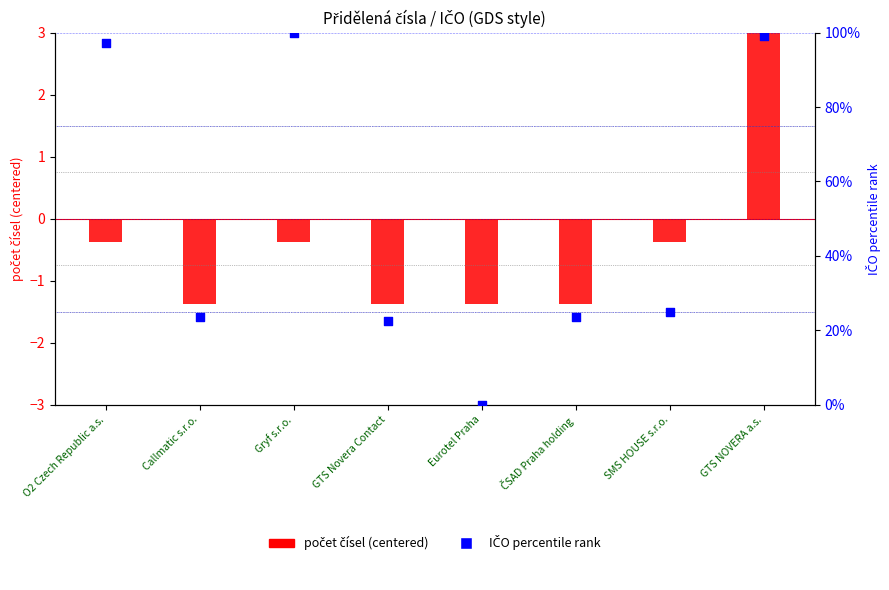

Is the value of počet čísel (centered) at Gryf s.r.o. greater than the value of IČO percentile rank at GTS NOVERA a.s.?

No